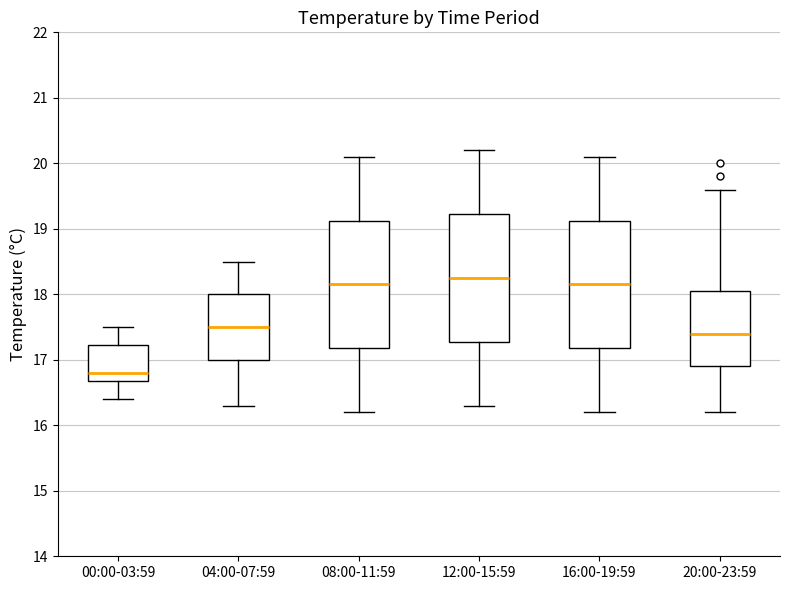

Which box's median line is the highest?

12:00-15:59